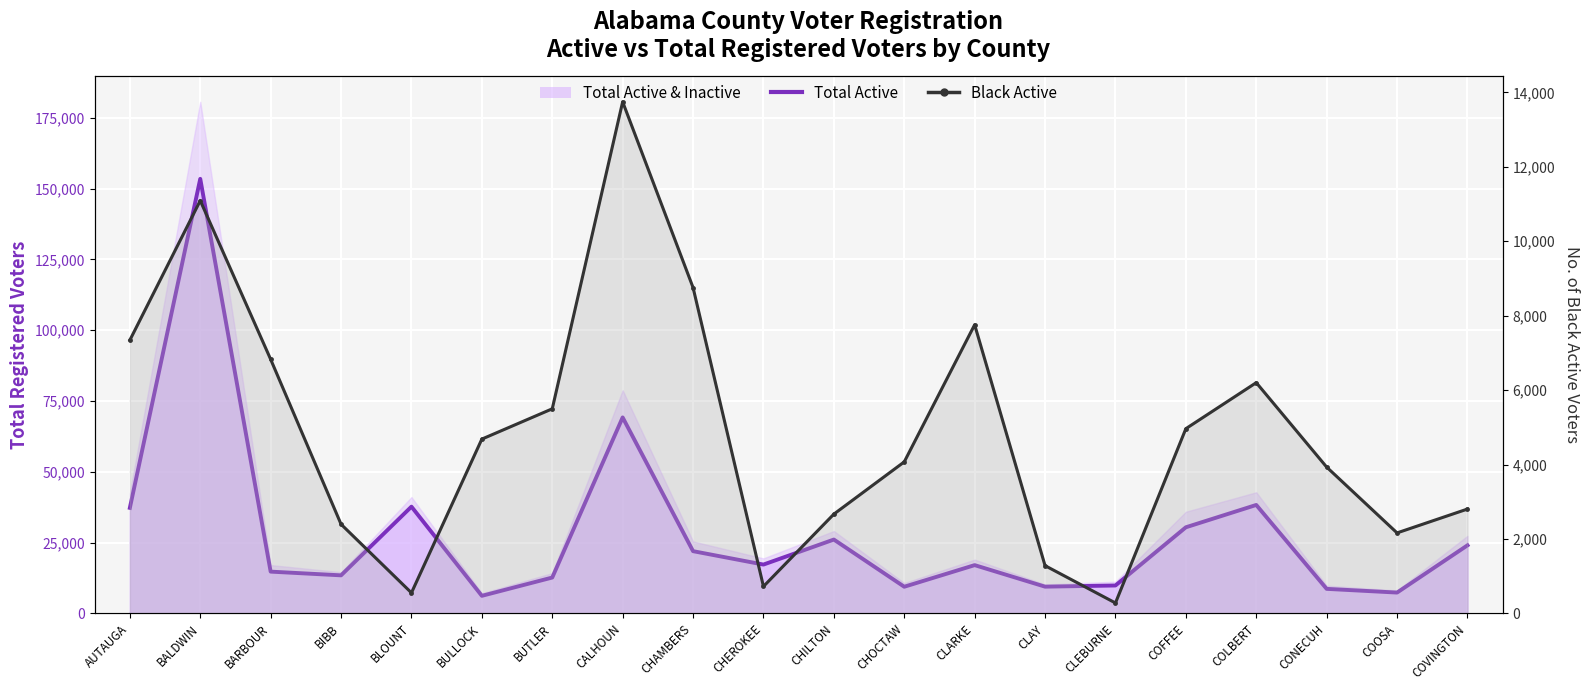

What is the maximum value shown in the chart?

13747